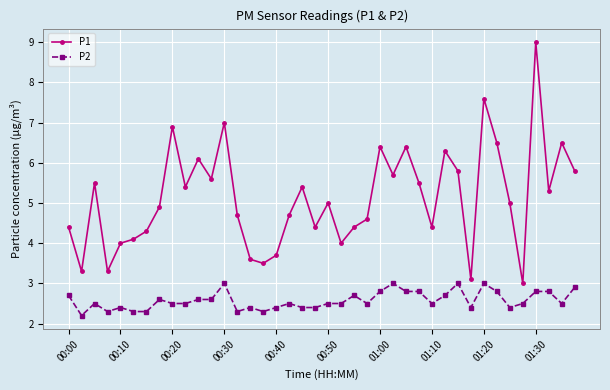

Rank the series by their maximum value, from highest to lowest.

P1, P2